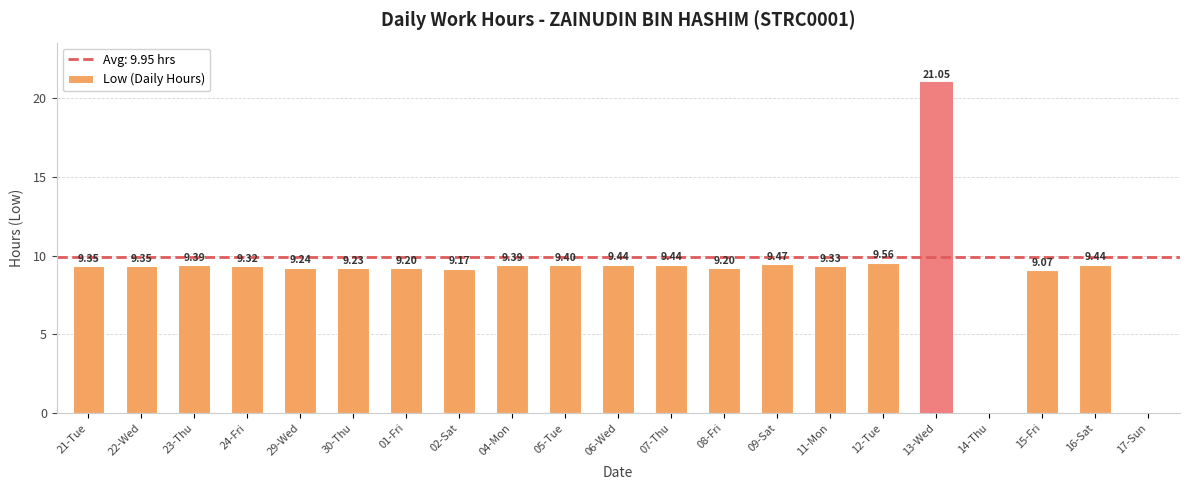

What is the change in value from 02-Sat to 14-Thu?

-9.2